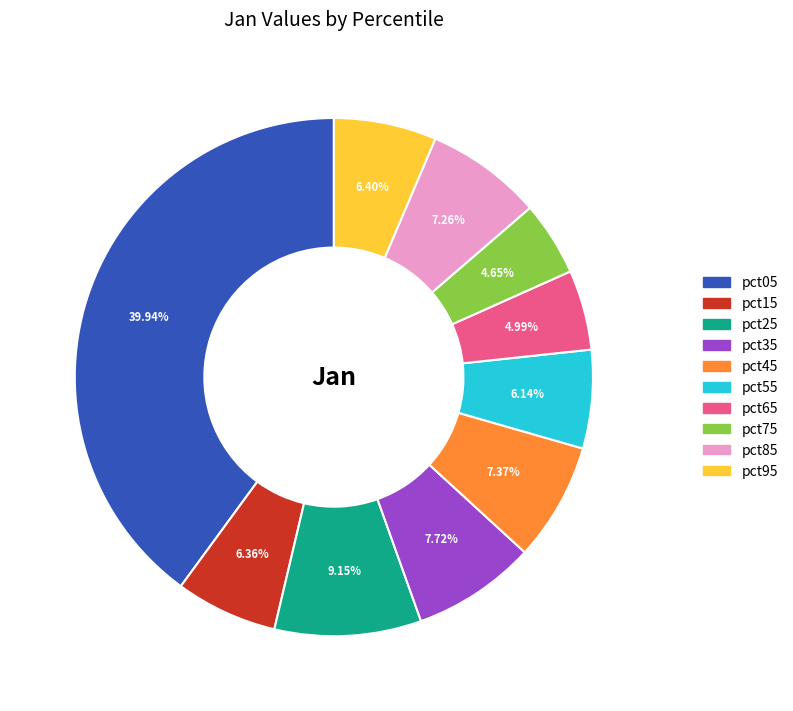

Does any single category account for the majority?

No